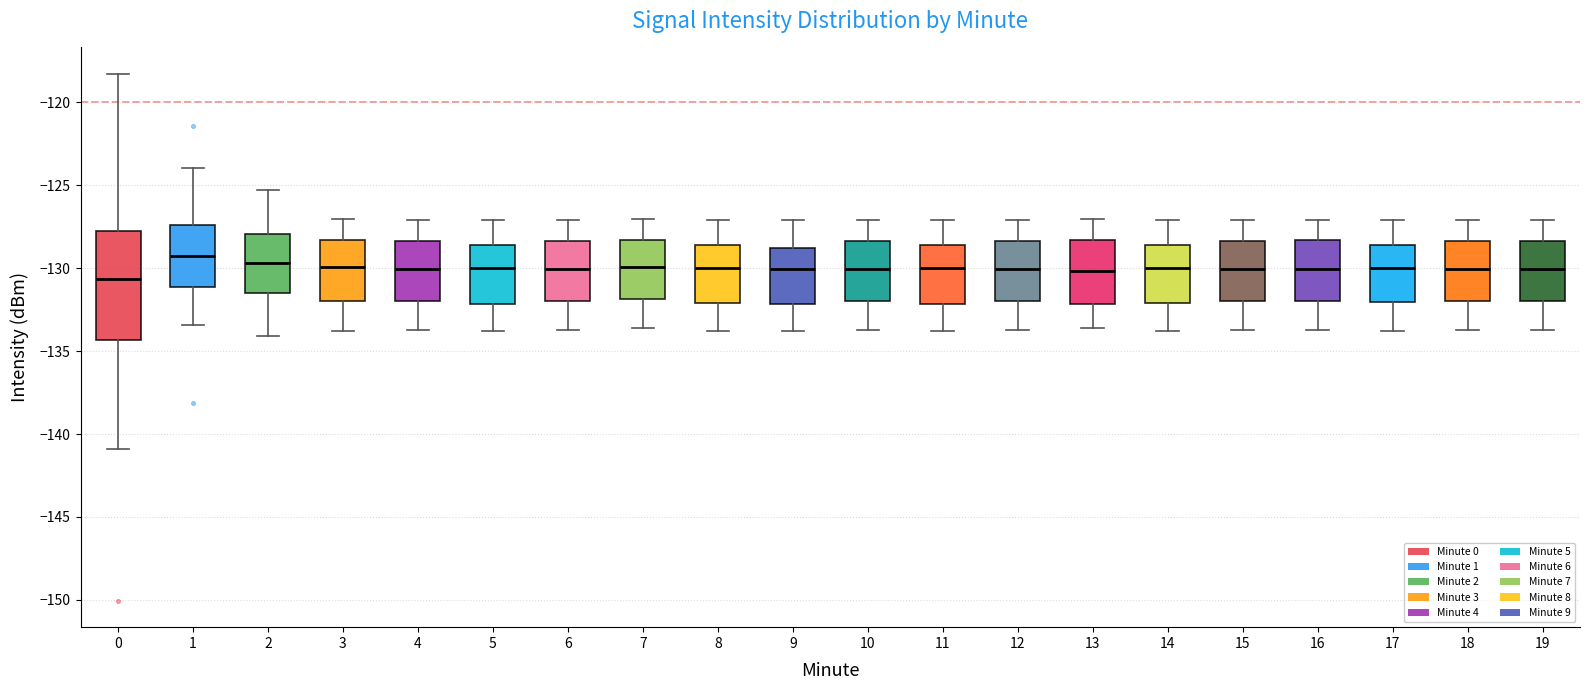

Reading left to right, transcribe this box plot: for each box, give where its median line is, the range the box spans, and where its two whiskers end, as read against the y-axis. The values are not printed on the chart, so give them approximately, as read against the axis.

0: median -130.5, box -134.5 to -128.0, whiskers -141.0 to -118.5
1: median -129.0, box -131.0 to -127.5, whiskers -133.5 to -124.0
2: median -129.5, box -131.5 to -128.0, whiskers -134.0 to -125.5
3: median -130.0, box -132.0 to -128.5, whiskers -134.0 to -127.0
4: median -130.0, box -132.0 to -128.5, whiskers -133.5 to -127.0
5: median -130.0, box -132.0 to -128.5, whiskers -134.0 to -127.0
6: median -130.0, box -132.0 to -128.5, whiskers -133.5 to -127.0
7: median -130.0, box -132.0 to -128.5, whiskers -133.5 to -127.0
8: median -130.0, box -132.0 to -128.5, whiskers -134.0 to -127.0
9: median -130.0, box -132.0 to -128.5, whiskers -134.0 to -127.0
10: median -130.0, box -132.0 to -128.5, whiskers -133.5 to -127.0
11: median -130.0, box -132.0 to -128.5, whiskers -134.0 to -127.0
12: median -130.0, box -132.0 to -128.5, whiskers -133.5 to -127.0
13: median -130.0, box -132.0 to -128.5, whiskers -133.5 to -127.0
14: median -130.0, box -132.0 to -128.5, whiskers -134.0 to -127.0
15: median -130.0, box -132.0 to -128.5, whiskers -133.5 to -127.0
16: median -130.0, box -132.0 to -128.5, whiskers -133.5 to -127.0
17: median -130.0, box -132.0 to -128.5, whiskers -134.0 to -127.0
18: median -130.0, box -132.0 to -128.5, whiskers -133.5 to -127.0
19: median -130.0, box -132.0 to -128.5, whiskers -133.5 to -127.0